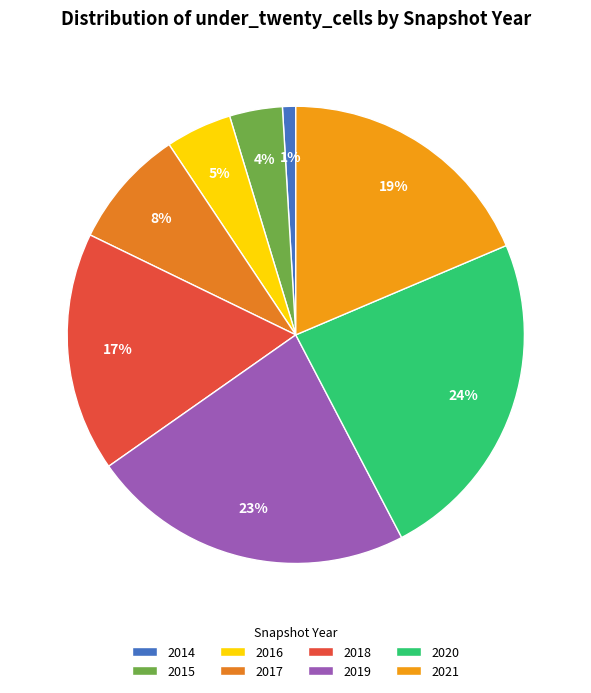

Count the number of slices in the pie.

8